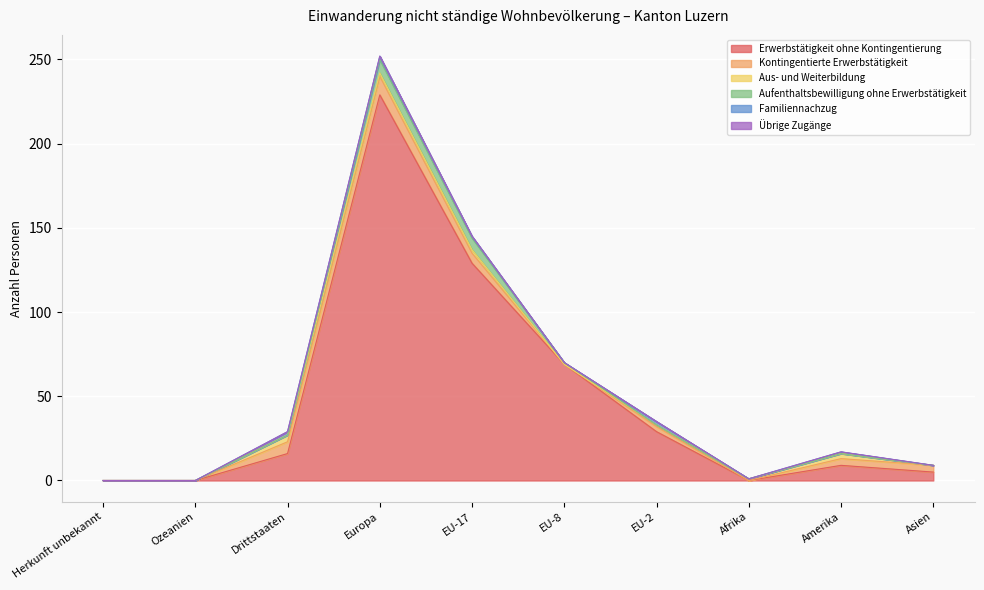

Reading left to right, list all the values displayed in this chart.

Erwerbstätigkeit ohne Kontingentierung: 0	0	16	229	129	69	29	0	9	5
Kontingentierte Erwerbstätigkeit: 0	0	7	11	6	0	3	0	4	4
Aus- und Weiterbildung: 0	0	4	2	2	0	1	1	3	0
Aufenthaltsbewilligung ohne Erwerbstätigkeit: 0	0	0	8	7	1	0	0	0	0
Familiennachzug: 0	0	2	2	1	0	2	0	1	0
Übrige Zugänge: 0	0	0	0	0	0	0	0	0	0